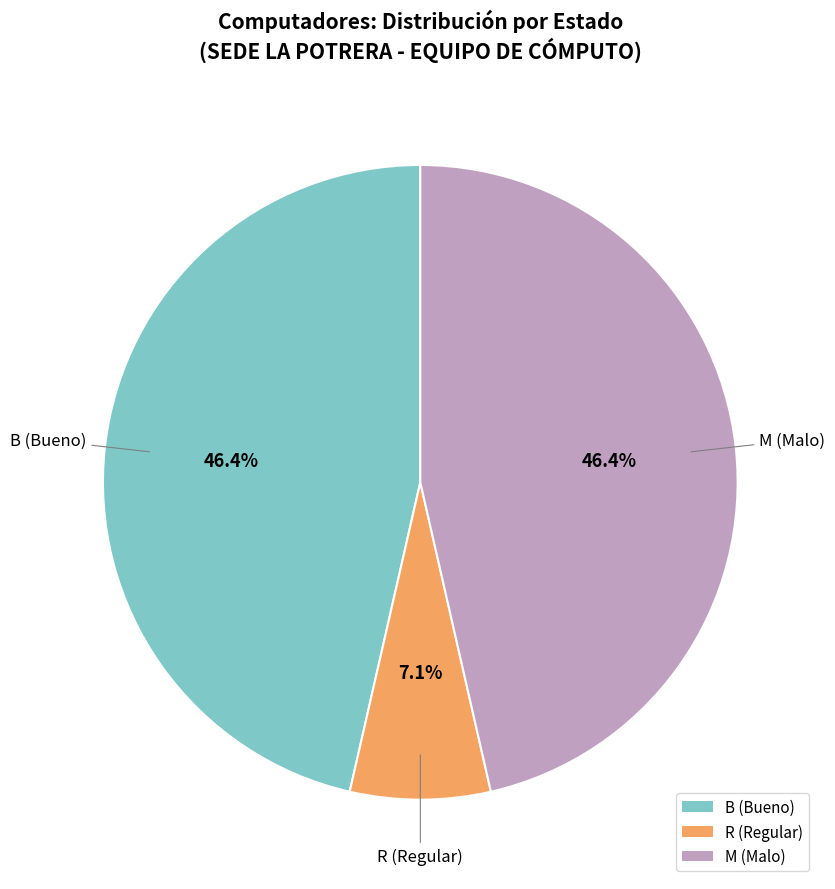

What is the ratio of the value at B (Bueno) to the value at R (Regular)?

6.5